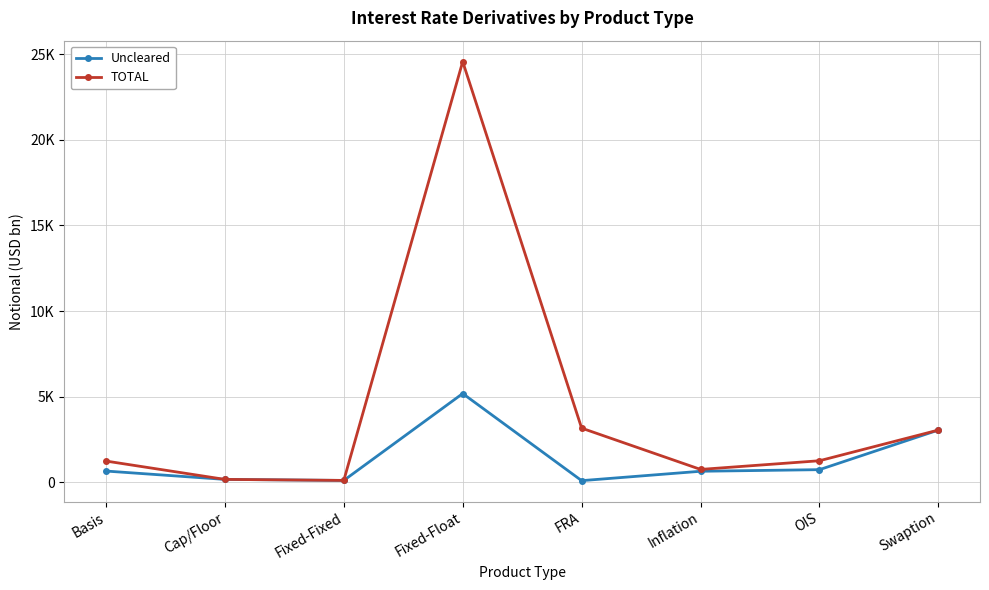

List the series in order of their peak value, lowest first.

Uncleared, TOTAL